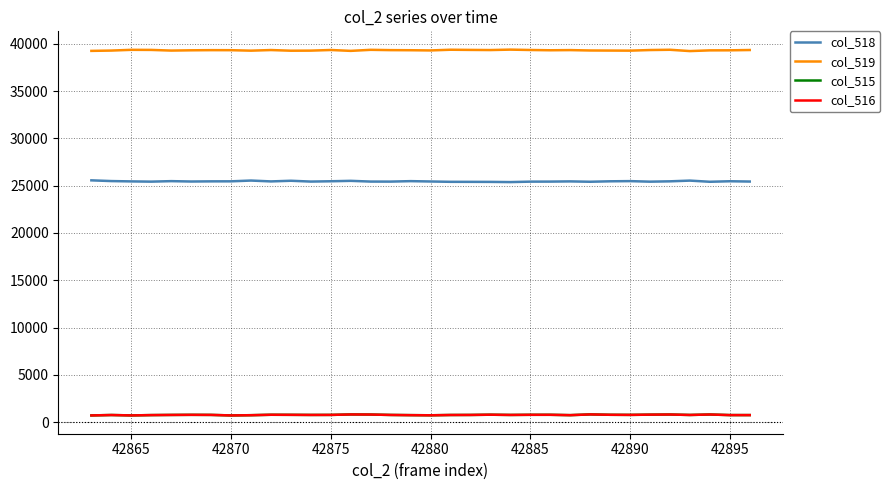

True or false: col_518 and col_515 cross at least once.

False